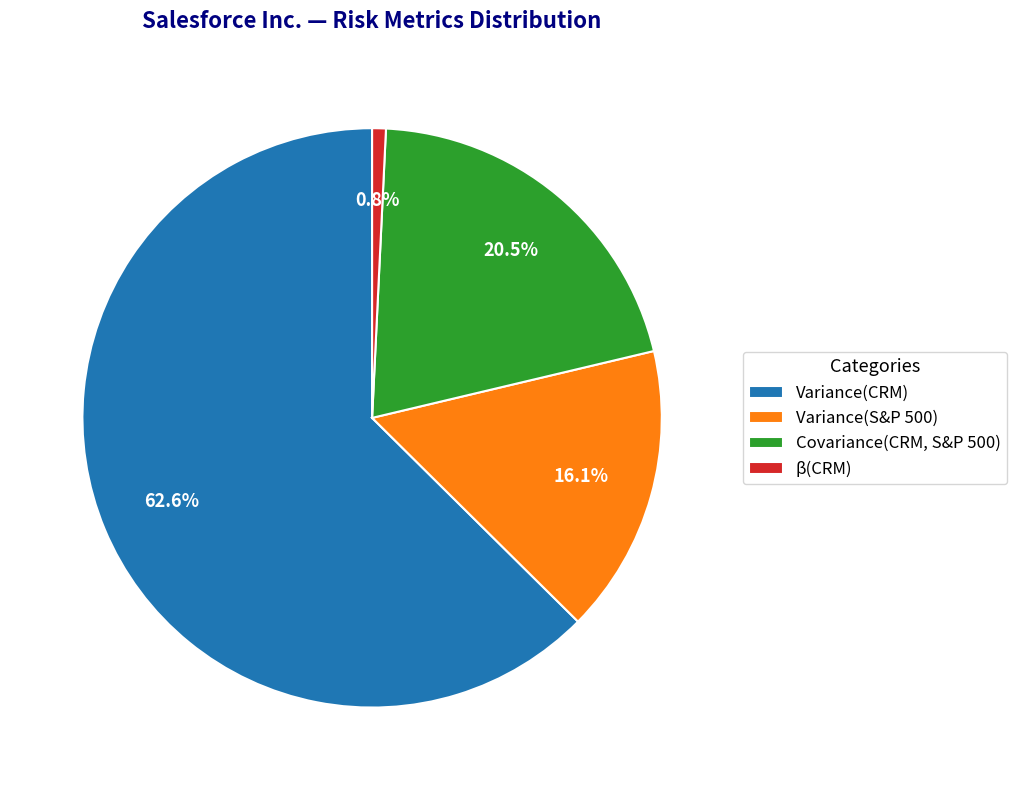

Which slice represents more than half of the pie?

Variance(CRM)